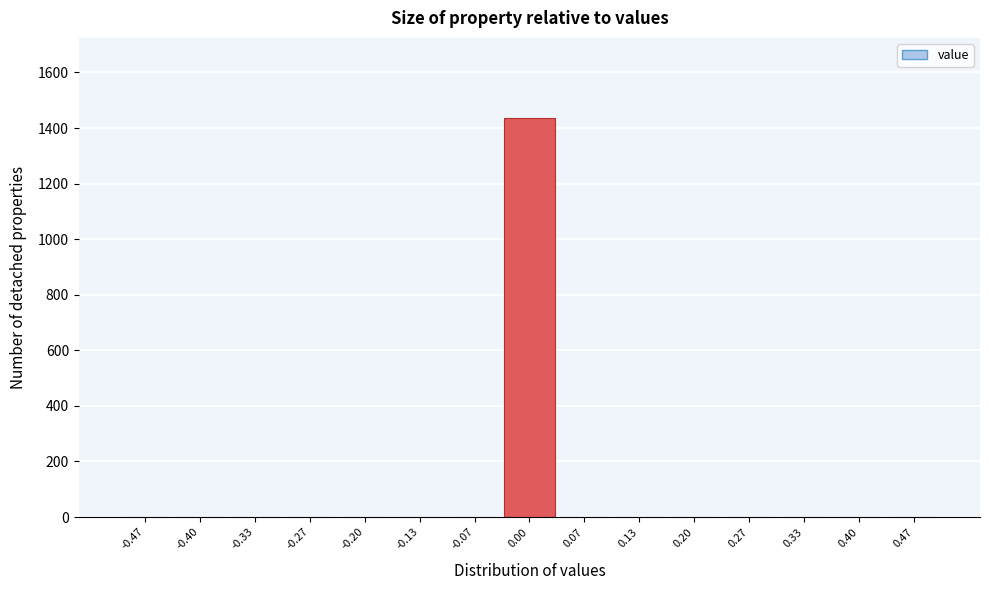

Reading left to right, list every bar in this chart as the range it spans on the x-axis followed by its height. Neither the bar edges nor the heights are printed on the chart, so give them approximately, as read against the axes.

-0.50 to -0.43: 0
-0.43 to -0.37: 0
-0.37 to -0.30: 0
-0.30 to -0.23: 0
-0.23 to -0.17: 0
-0.17 to -0.10: 0
-0.10 to -0.03: 0
-0.03 to 0.03: 1440
0.03 to 0.10: 0
0.10 to 0.17: 0
0.17 to 0.23: 0
0.23 to 0.30: 0
0.30 to 0.37: 0
0.37 to 0.43: 0
0.43 to 0.50: 0